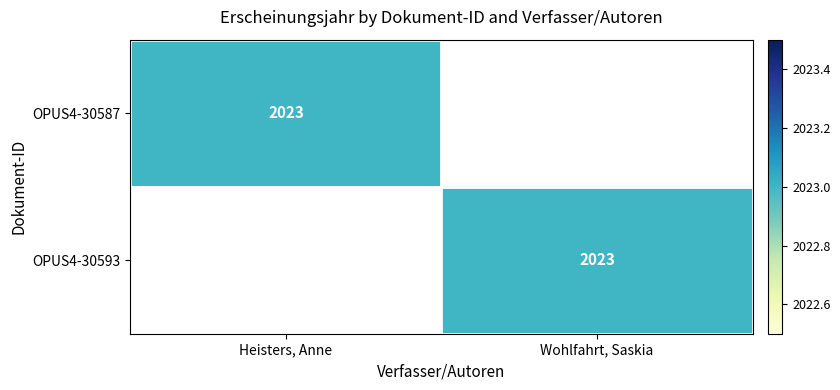

Which has a higher value, Wohlfahrt, Saskia or Heisters, Anne?

Heisters, Anne